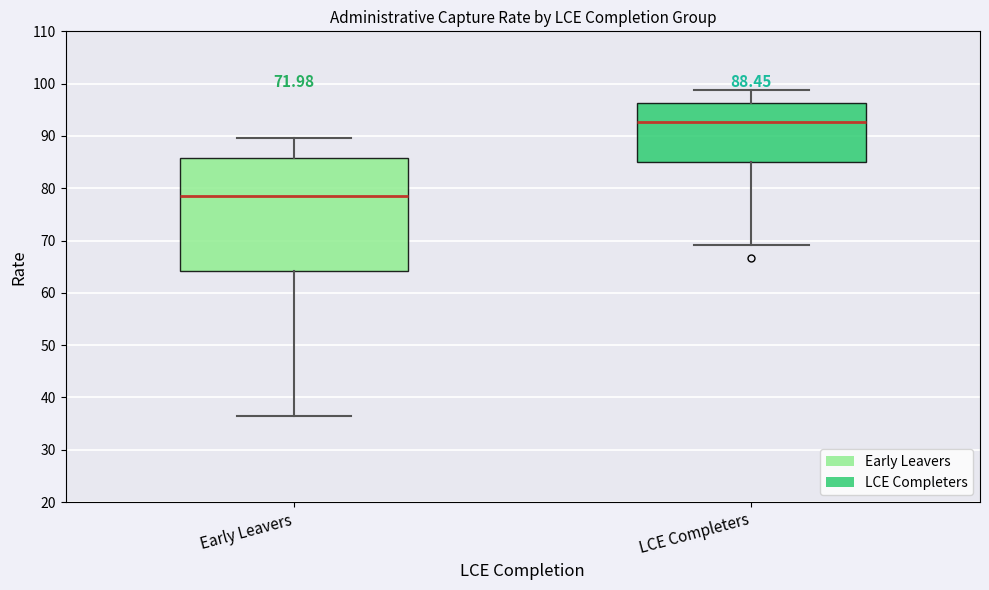

Which box is the tallest, from its lower edge to its upper edge?

Early Leavers